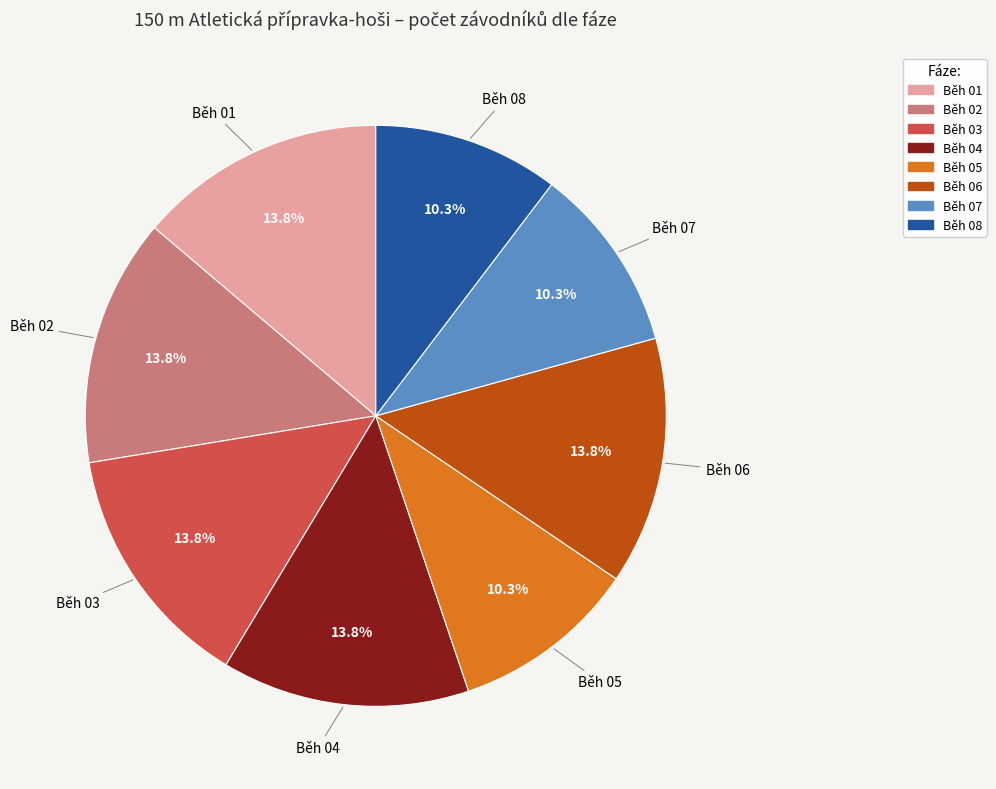

Between Běh 04 and Běh 07, which is larger?

Běh 04